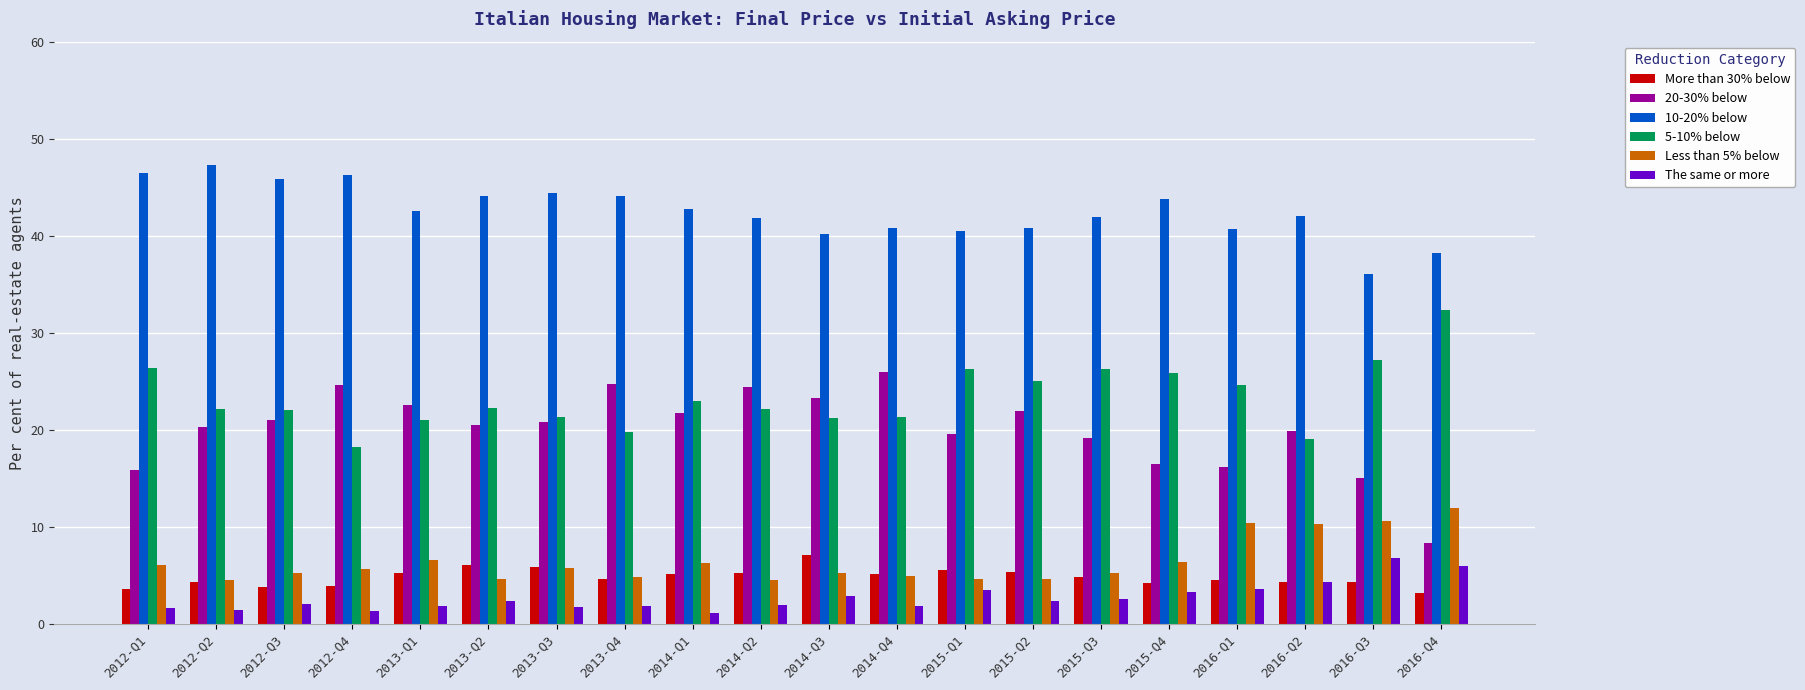

Which series has the largest total across all categories?

10-20% below